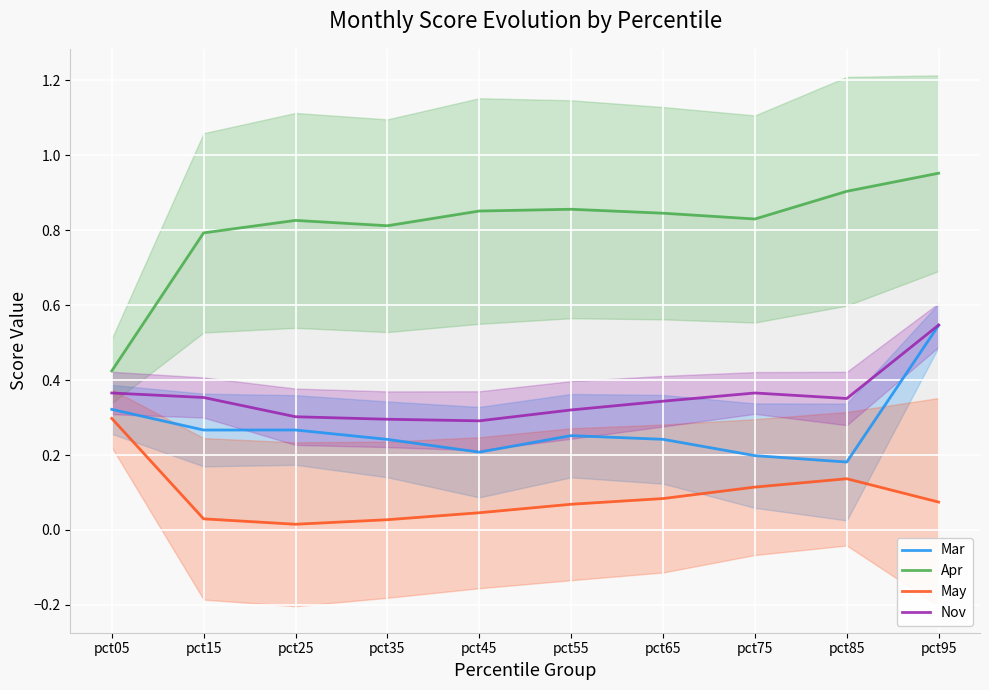

How many interior local peaks does the Nov series have?

1